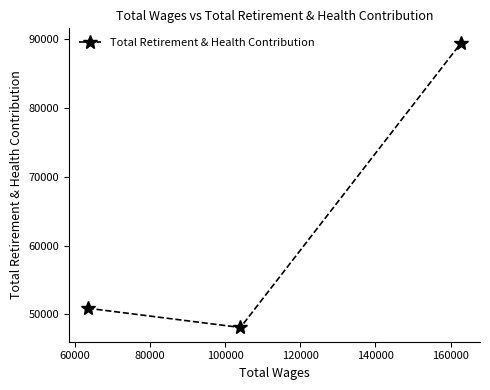

What is the value of the 3rd point from the left?

89513